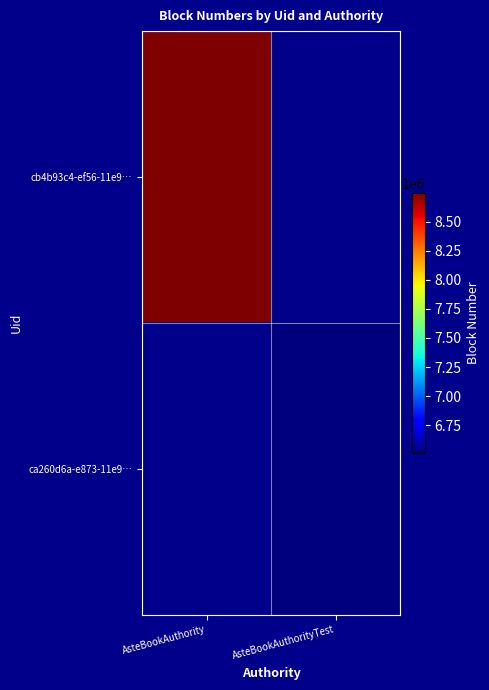

At which category does the chart reach its peak across all series?

AsteBookAuthority